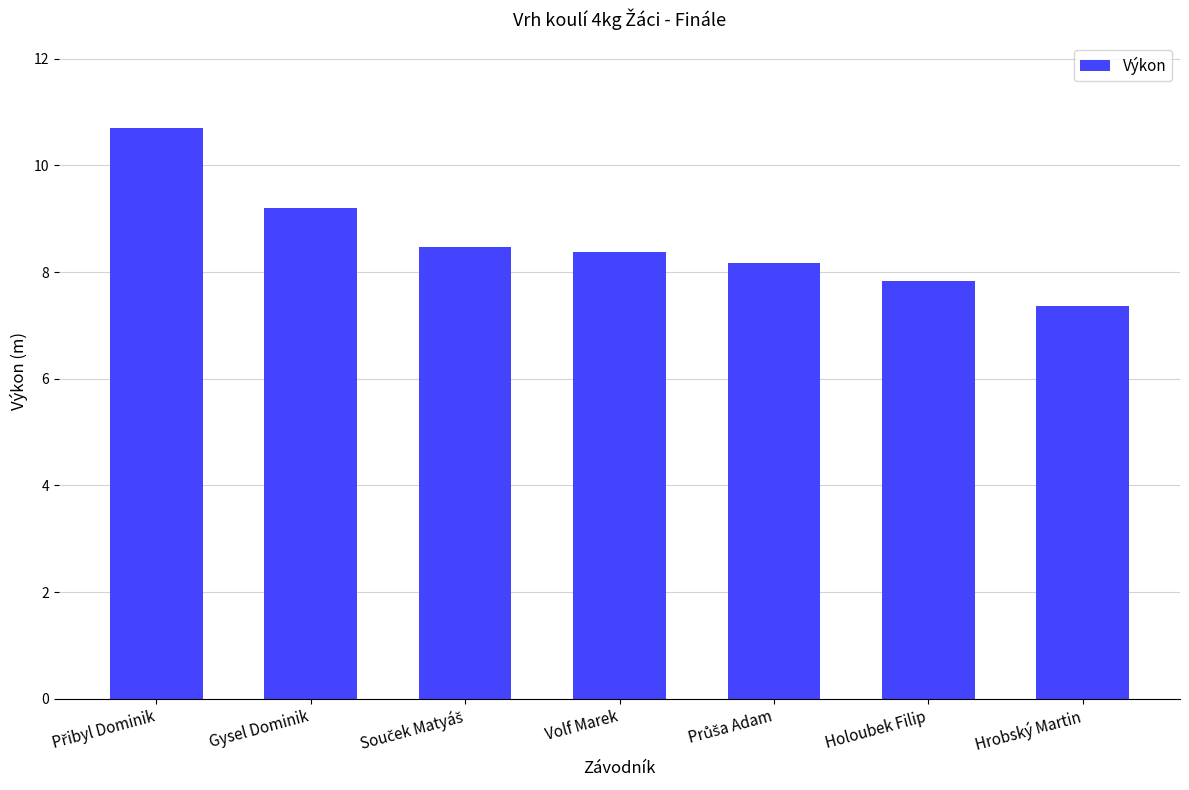

What is the average value?

8.6